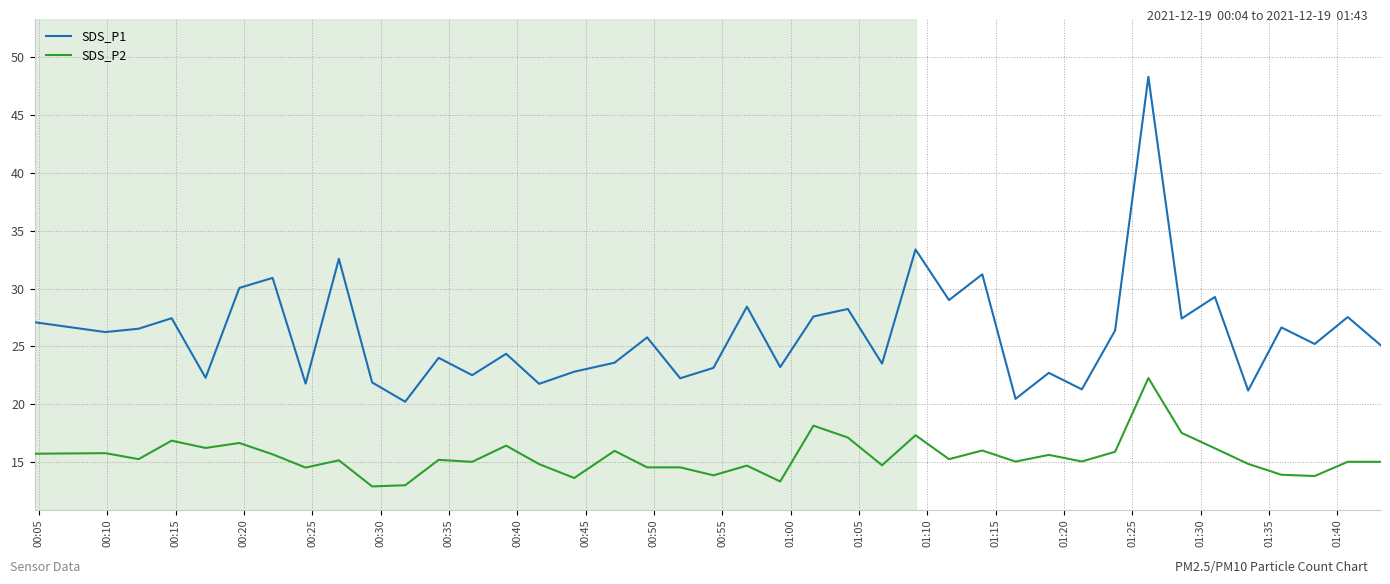

True or false: SDS_P2 and SDS_P1 intersect in this chart.

False